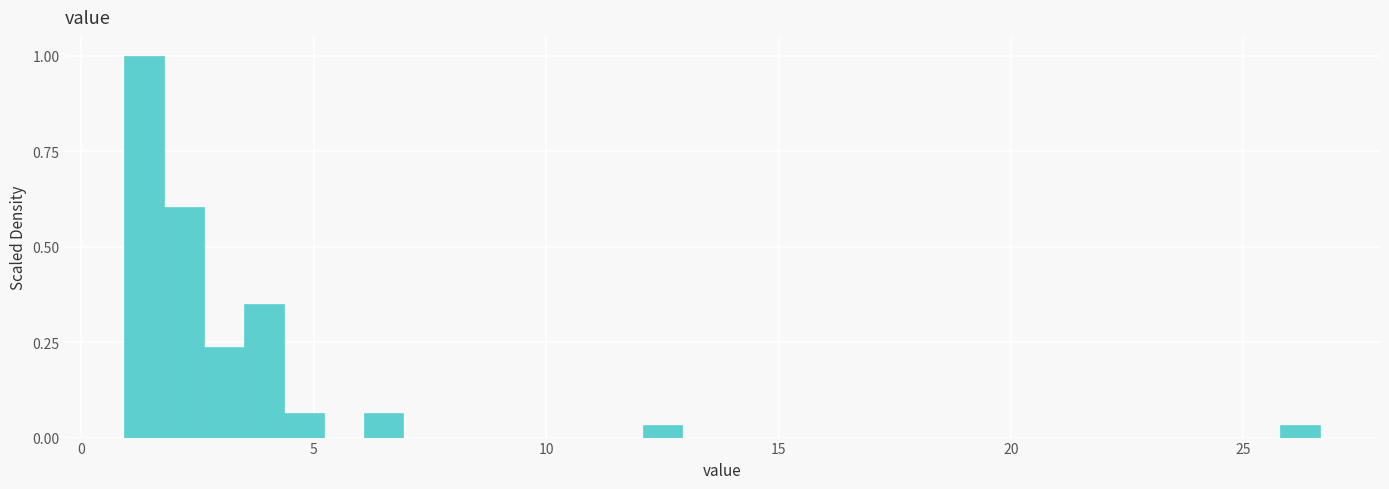

Read against the x-axis, roughly where is the centre of the tallest bar?

1.5